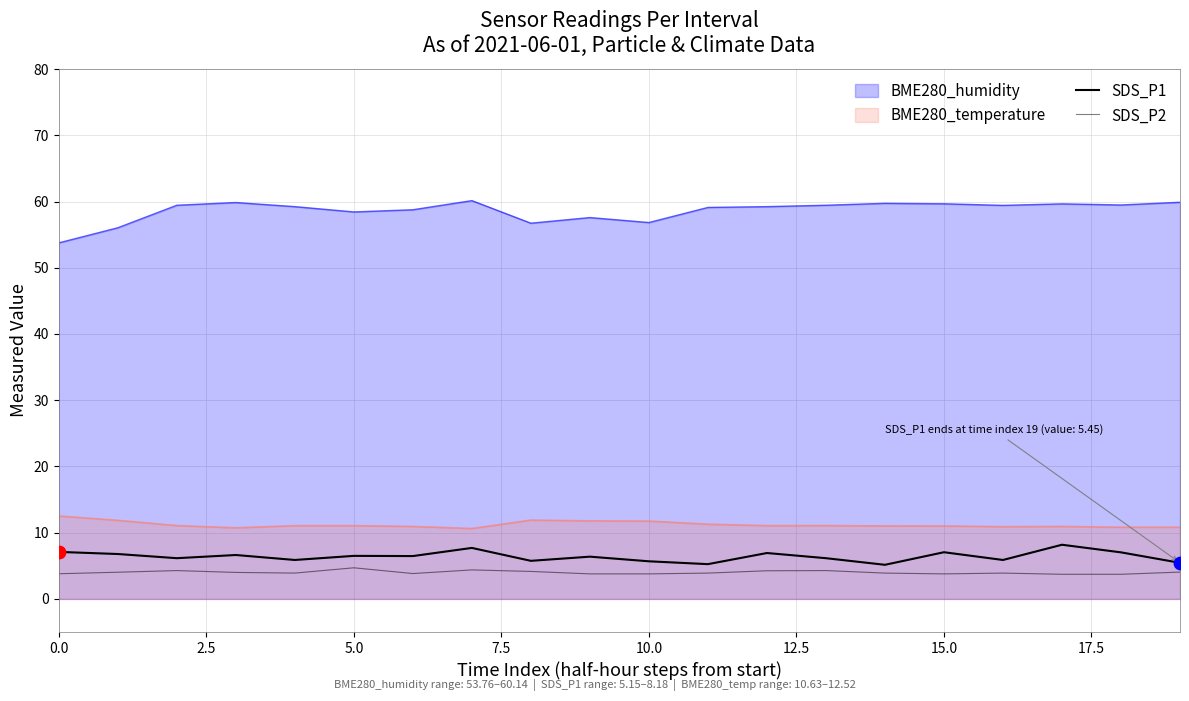

Which series contains the lowest Y value?

SDS_P2